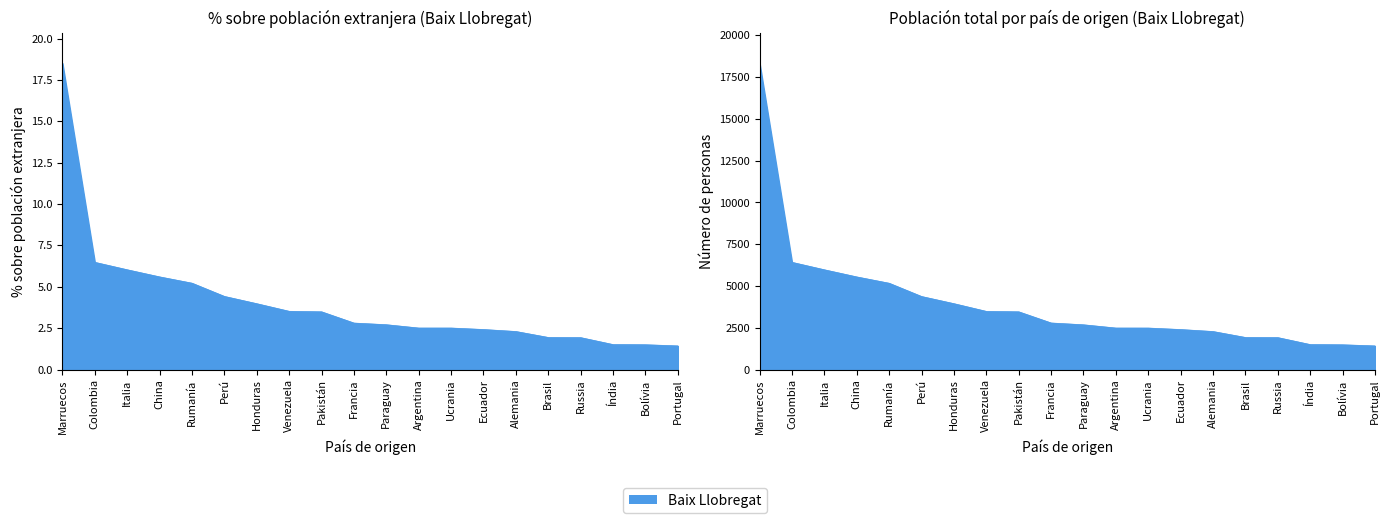

Which label corresponds to the largest value in the chart?

Marruecos